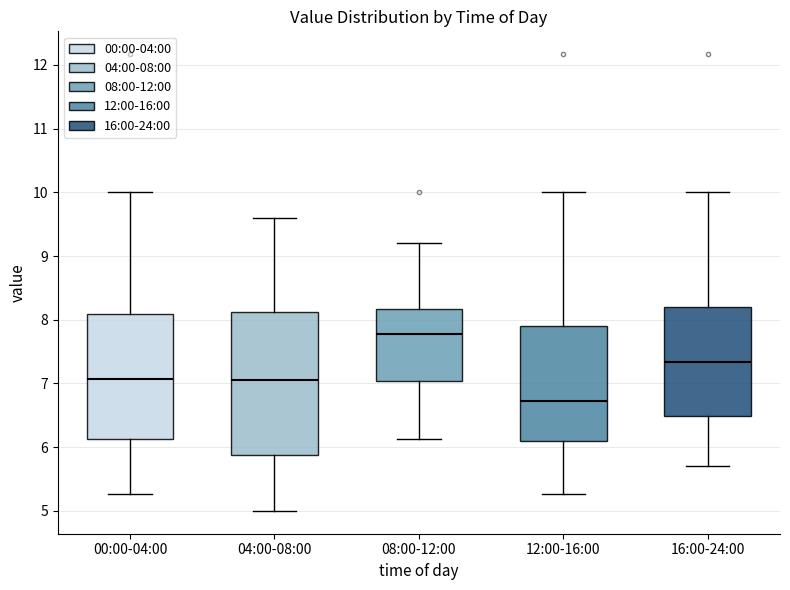

Where does the lower whisker of the box for 00:00-04:00 end on the y-axis? The values are not printed on the chart, so give them approximately, as read against the axis.

5.3